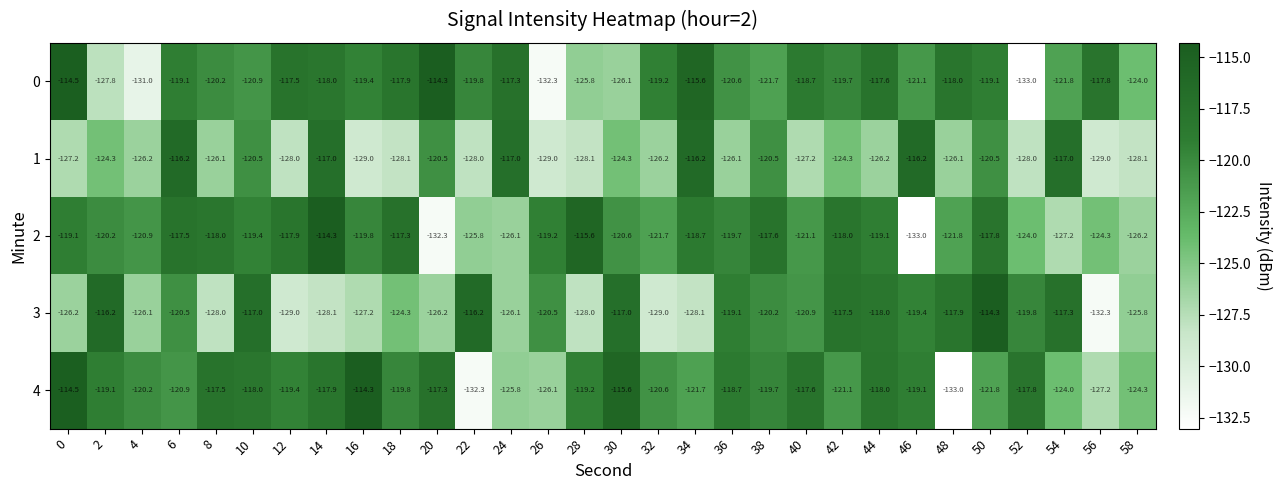

What is the minimum value shown in the chart?

-133.0